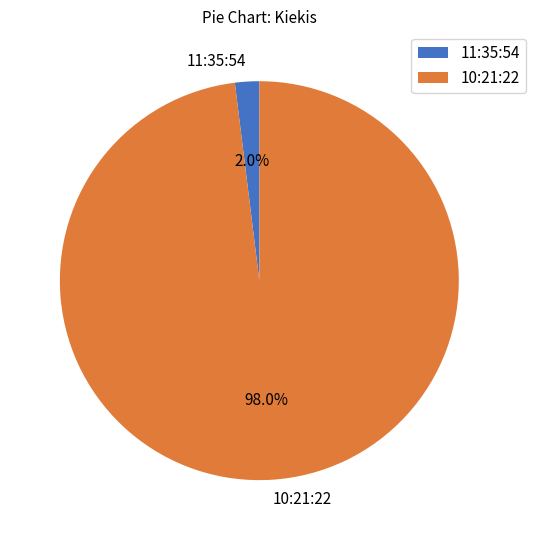

What is the largest slice in the pie chart?

10:21:22